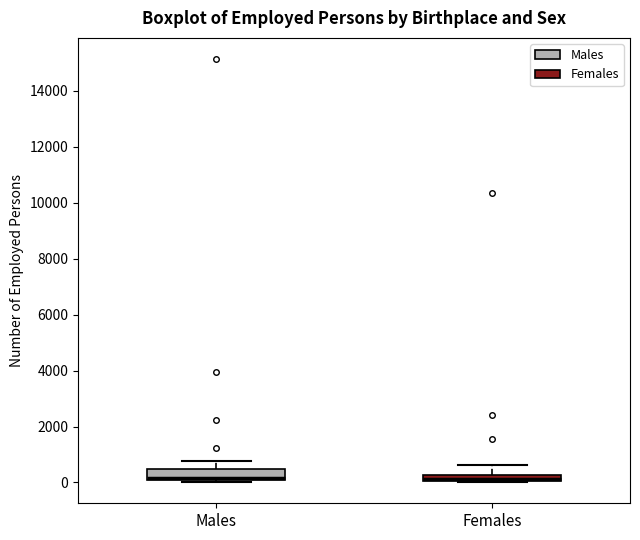

Where is the lower edge of the box for Females on the y-axis? The values are not printed on the chart, so give them approximately, as read against the axis.

0